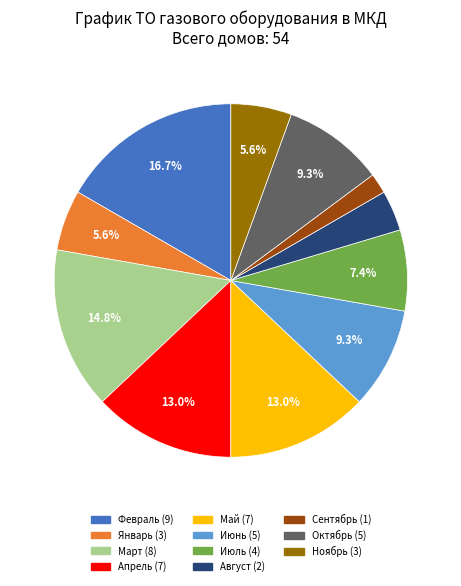

How many segments does this pie chart have?

11